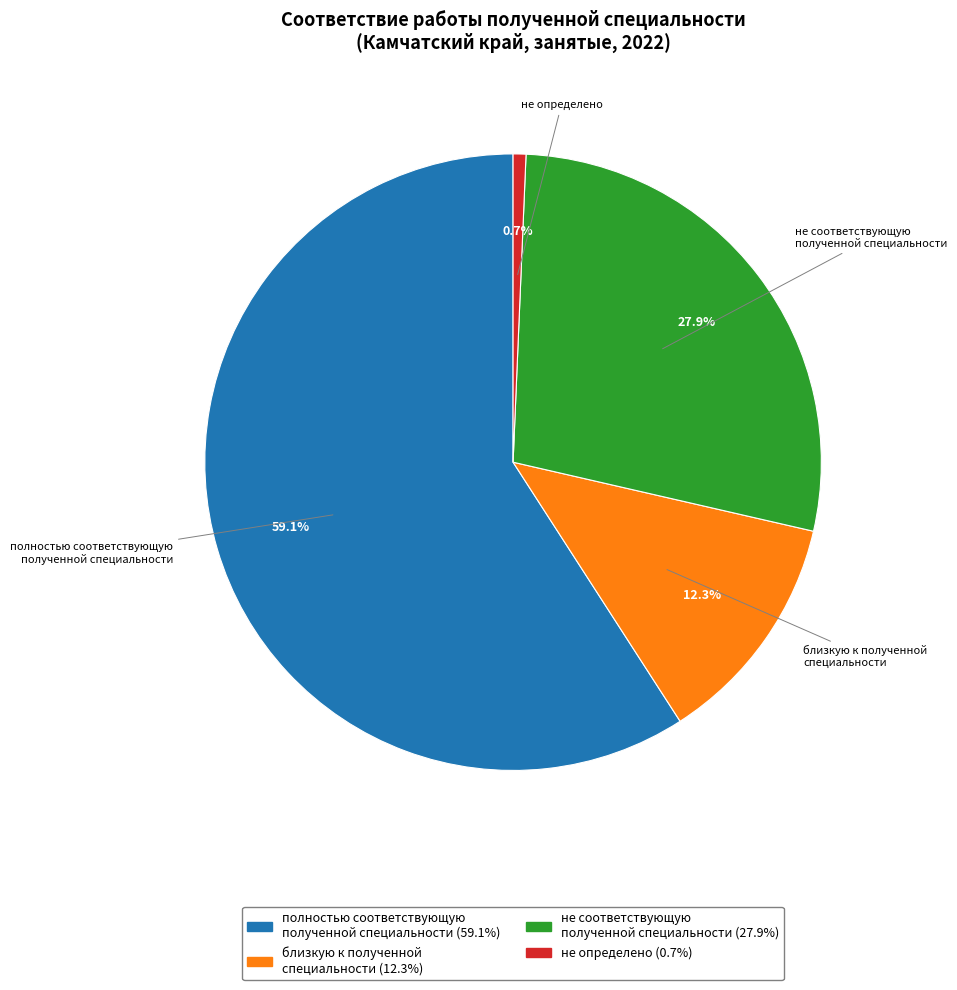

Between близкую к полученной специальности and не определено, which is larger?

близкую к полученной специальности